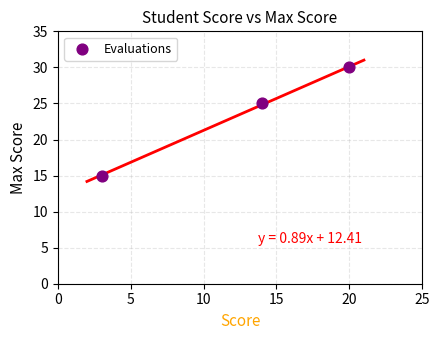

What is the average Y value?

23